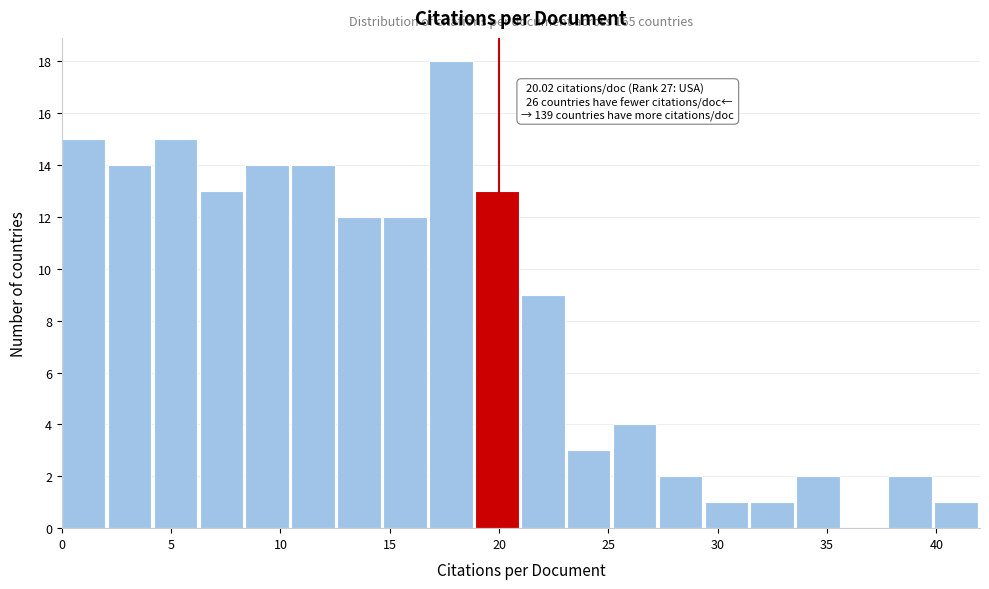

Over which range of the x-axis is the bar tallest?

16.8 to 18.9